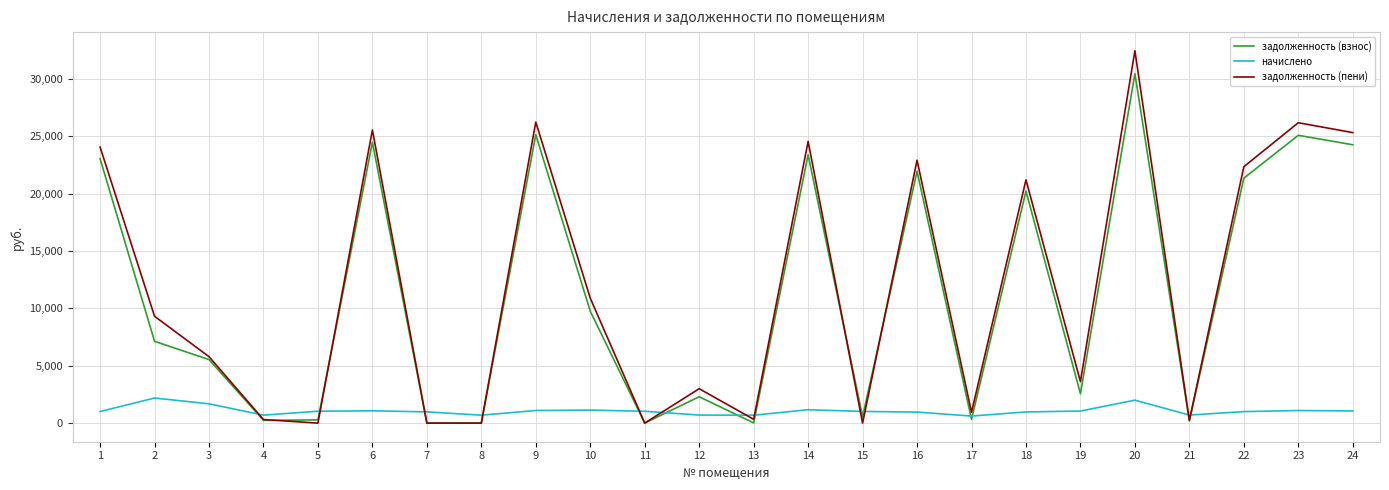

Where is начислено nearest to the value 1400?

14